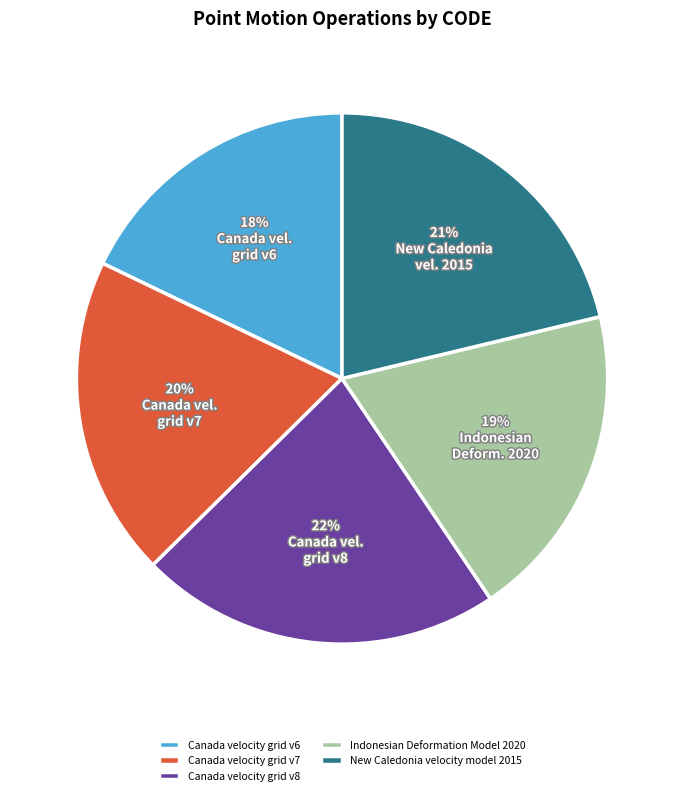

Which category has the smallest portion of the pie?

Canada velocity grid v6